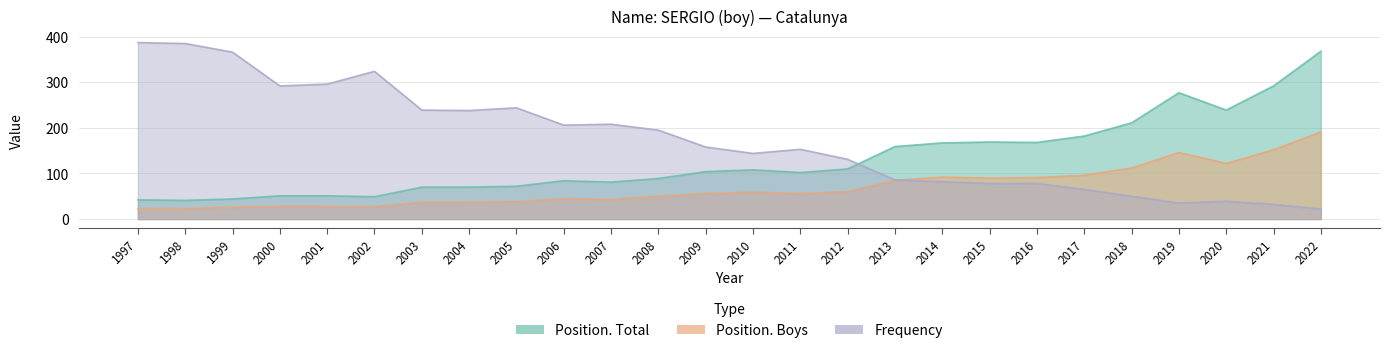

Does the chart display data point markers on the line(s)?

No